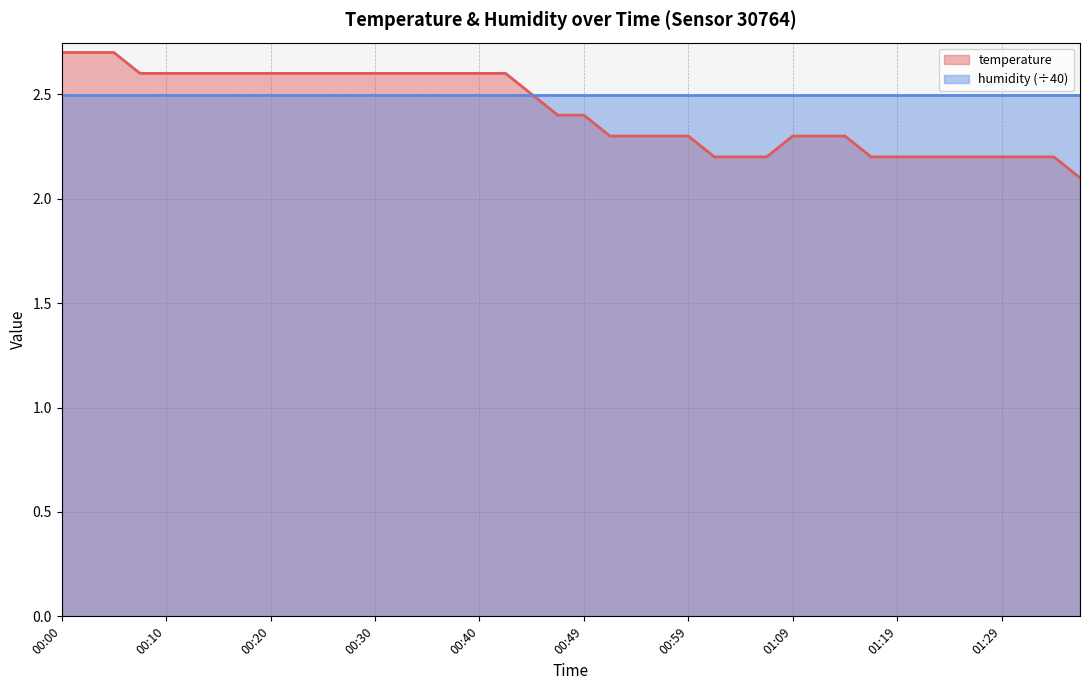

Reading left to right, what are all the values shown in this chart?

00:00=2.7	00:03=2.7	00:05=2.7	00:08=2.6	00:10=2.6	00:13=2.6	00:15=2.6	00:17=2.6	00:20=2.6	00:22=2.6	00:25=2.6	00:27=2.6	00:30=2.6	00:32=2.6	00:35=2.6	00:37=2.6	00:40=2.6	00:42=2.6	00:44=2.5	00:47=2.4	00:49=2.4	00:52=2.3	00:54=2.3	00:57=2.3	00:59=2.3	01:02=2.2	01:04=2.2	01:07=2.2	01:09=2.3	01:11=2.3	01:14=2.3	01:16=2.2	01:19=2.2	01:21=2.2	01:24=2.2	01:26=2.2	01:29=2.2	01:31=2.2	01:33=2.2	01:36=2.1